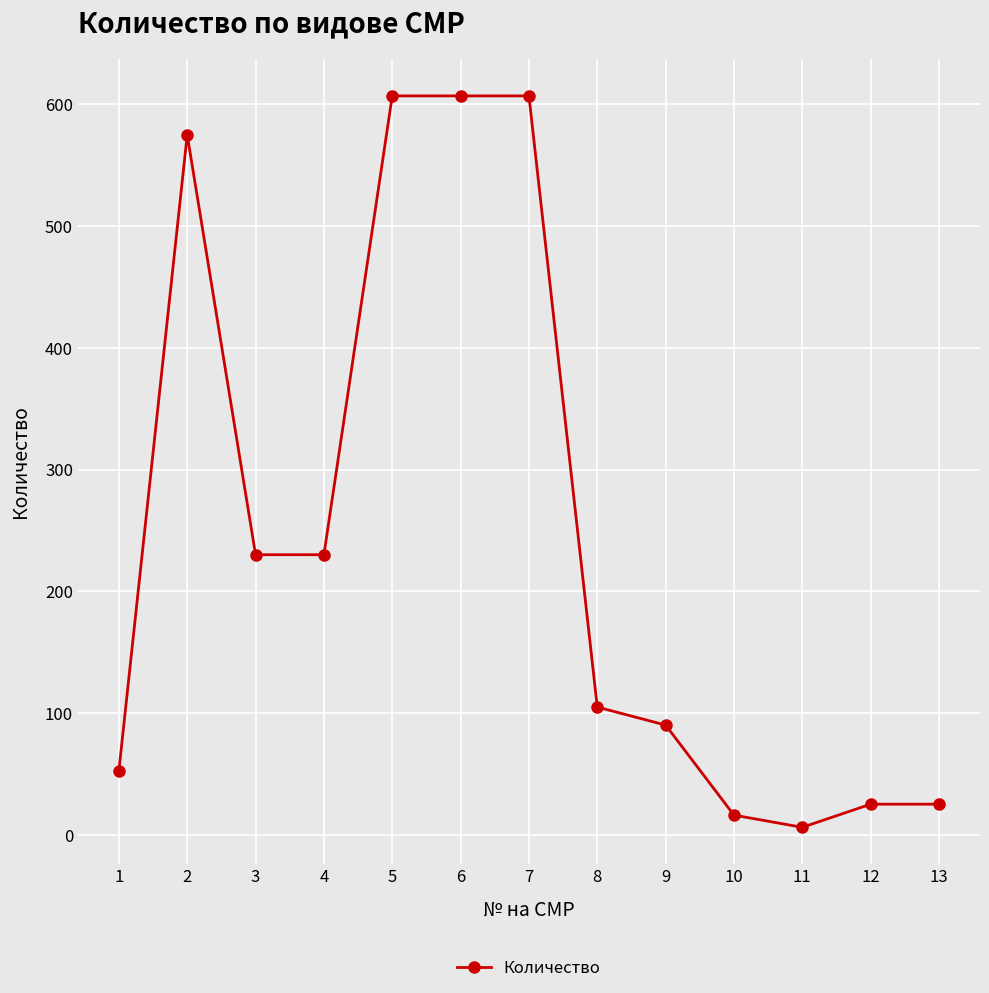

What is the sum of all values?

3175.2